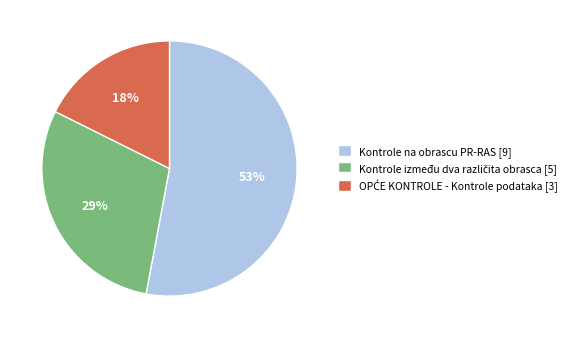

The Kontrole na obrascu PR-RAS [9] slice represents 53% of the pie. True or false?

True